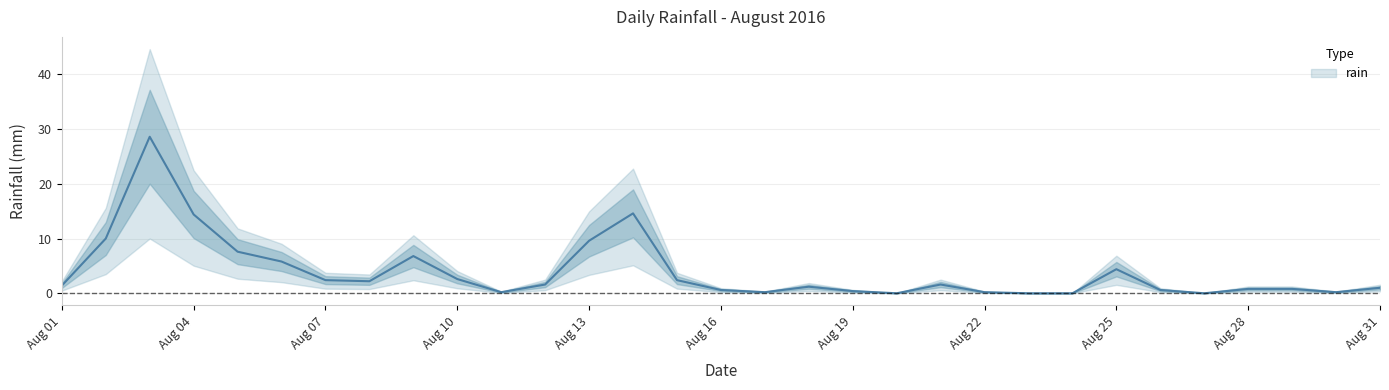

Where is the first local minimum?

2016-08-08